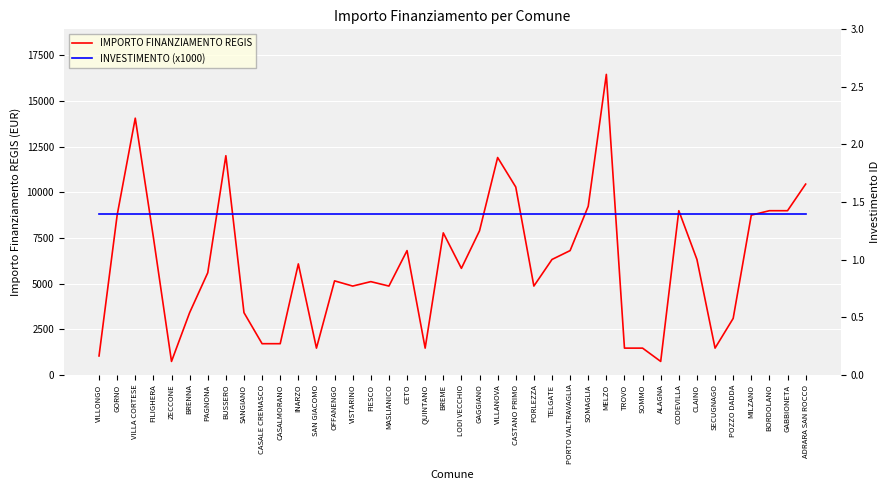

What is the label of the 8th point from the left?

BUSSERO